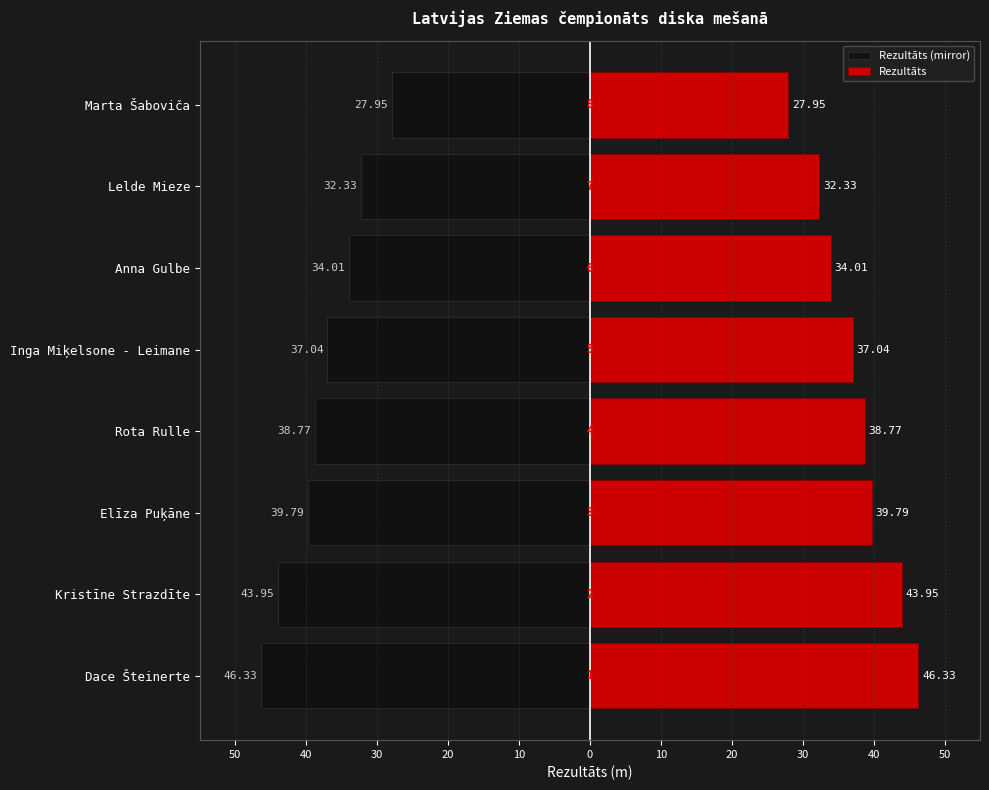

What are all the series names shown in the legend?

Rezultāts (mirror), Rezultāts